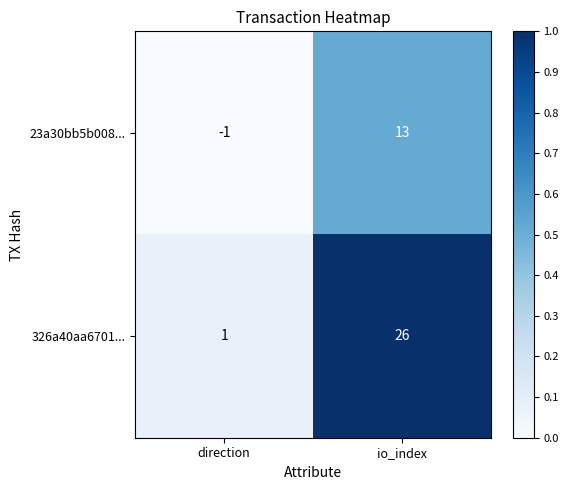

How many negative values does the 23a30bb5b008... series have?

1